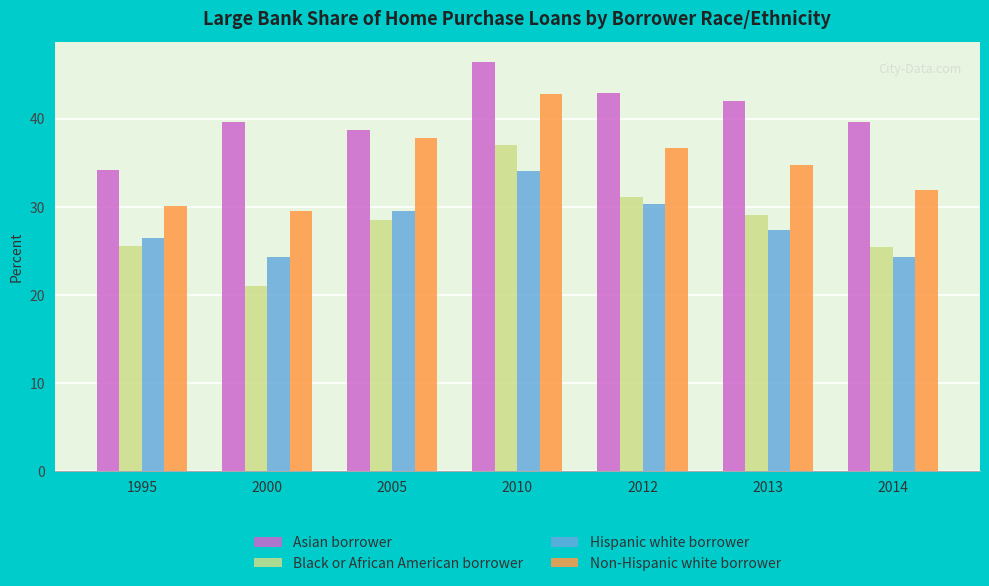

True or false: Asian borrower has a value of 39.6 at 2014.

True